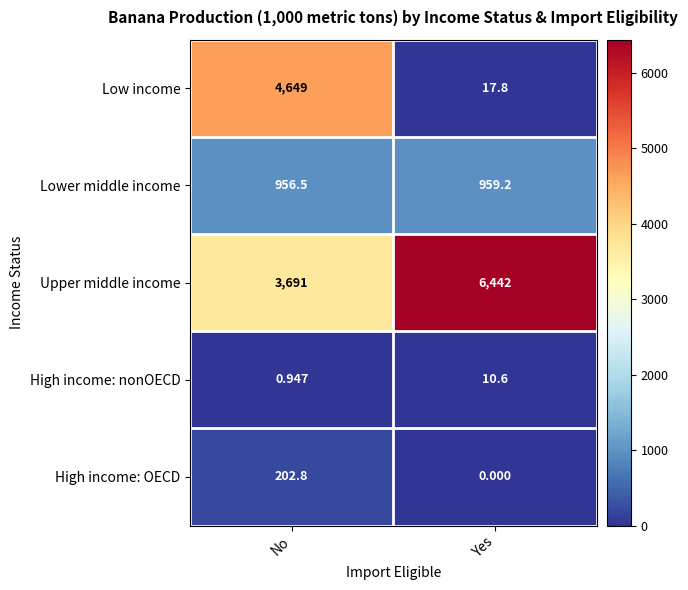

At which category is the sum across all series the highest?

No